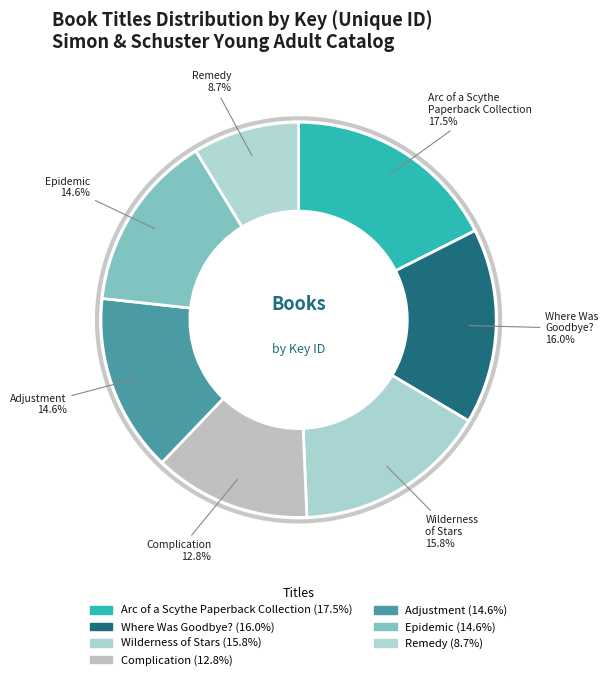

Is the sum of Adjustment and Complication greater than half?

No